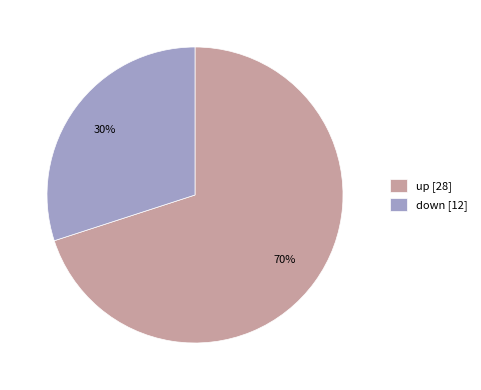

To the nearest percent, what percentage of the pie is down?

30%